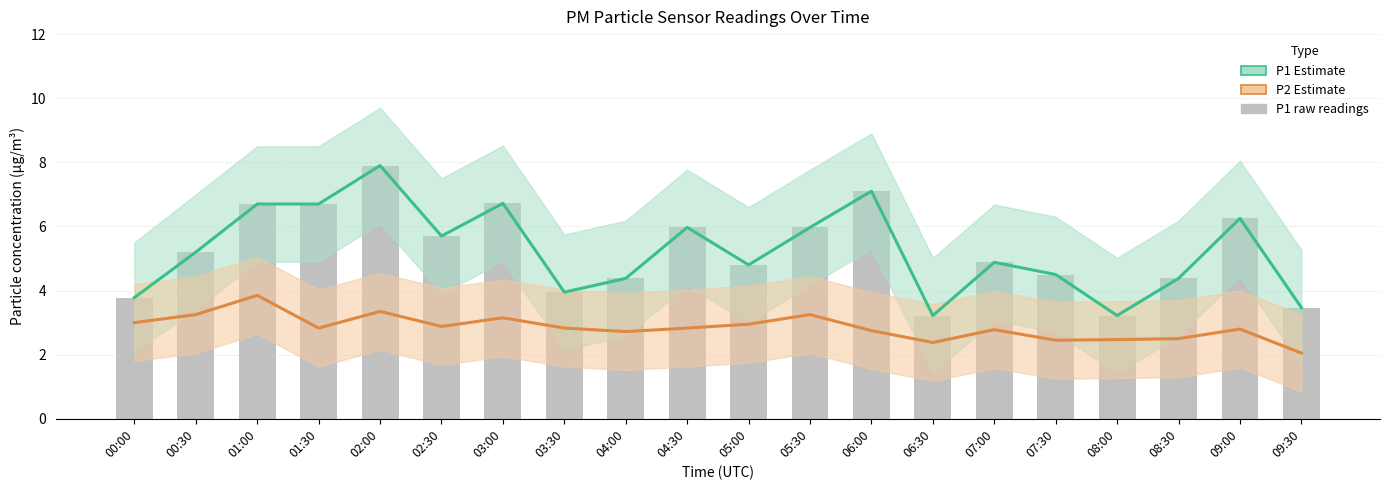

Between 06:30 and 09:30, which series saw the biggest shift?

P2 (estimate)